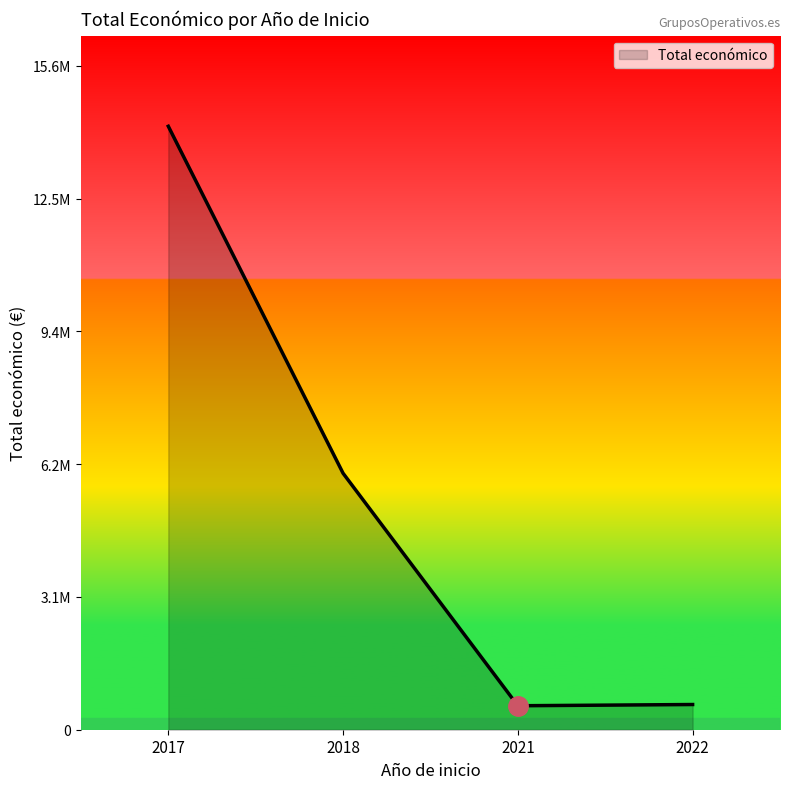

Is this an area chart (filled region under the line)?

Yes